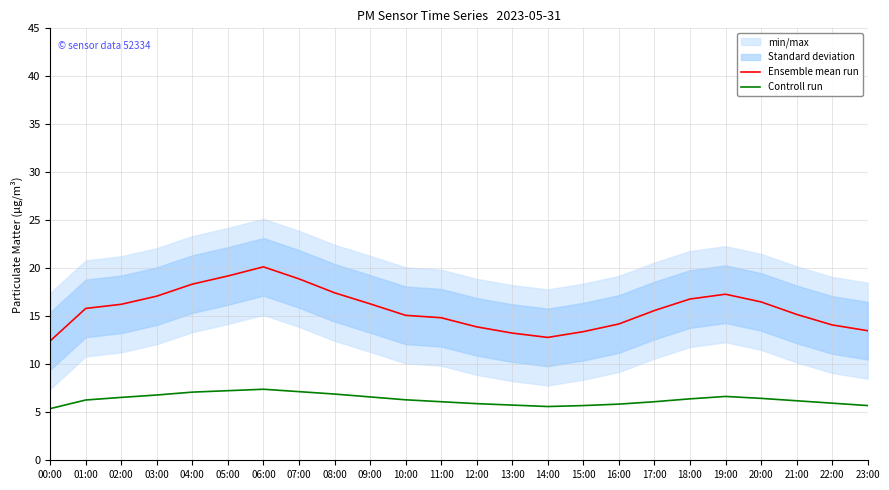

What is the average value of the Ensemble mean run series?

15.8